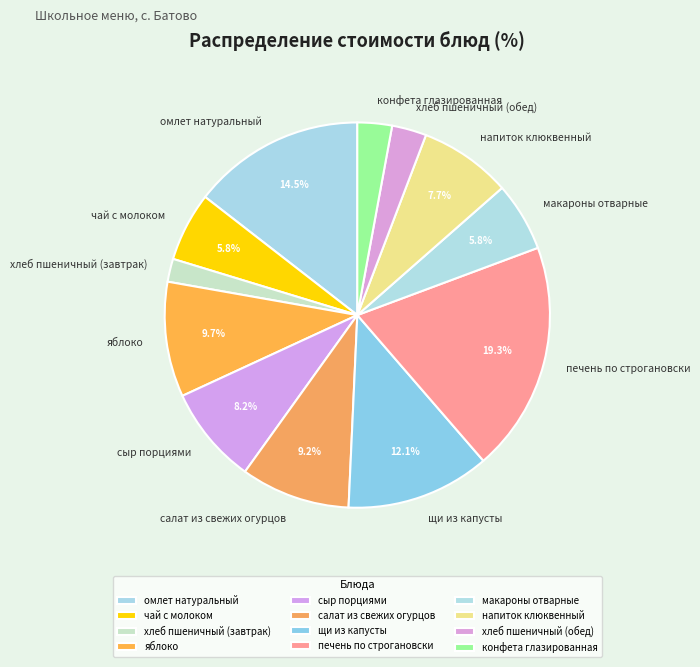

To the nearest percent, what portion does хлеб пшеничный (обед) represent?

3%